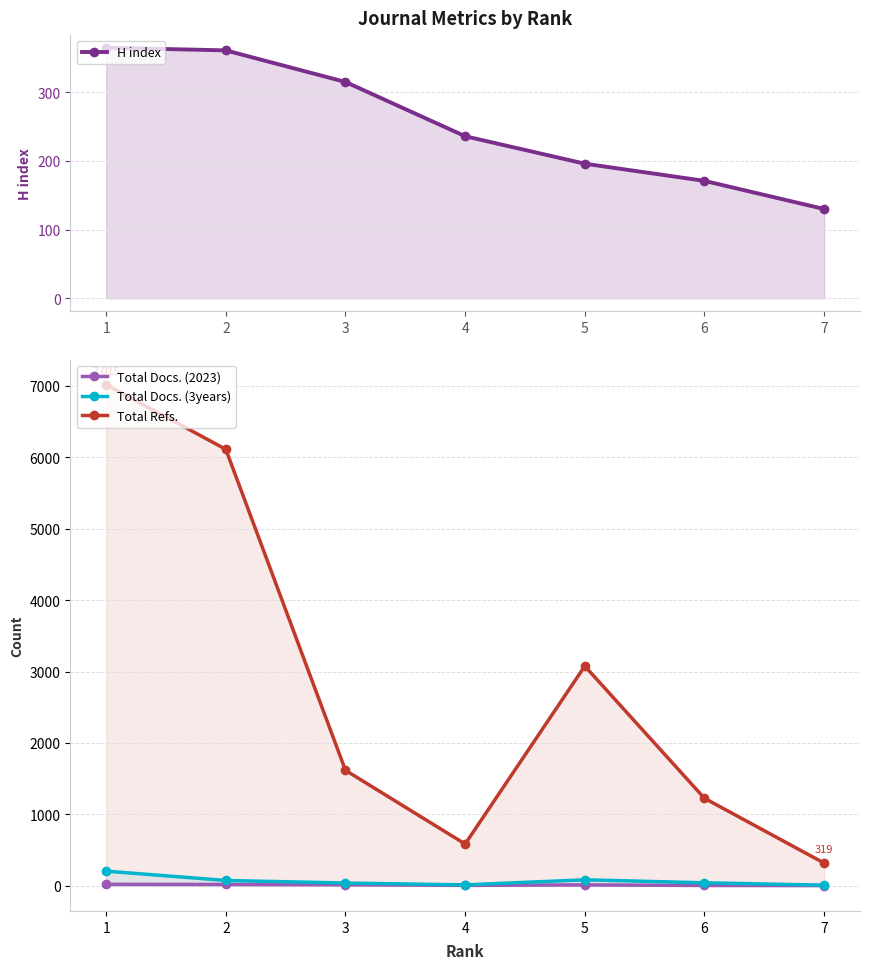

What is the value of the Total Docs. (2023) point at the 6th from the left?

6